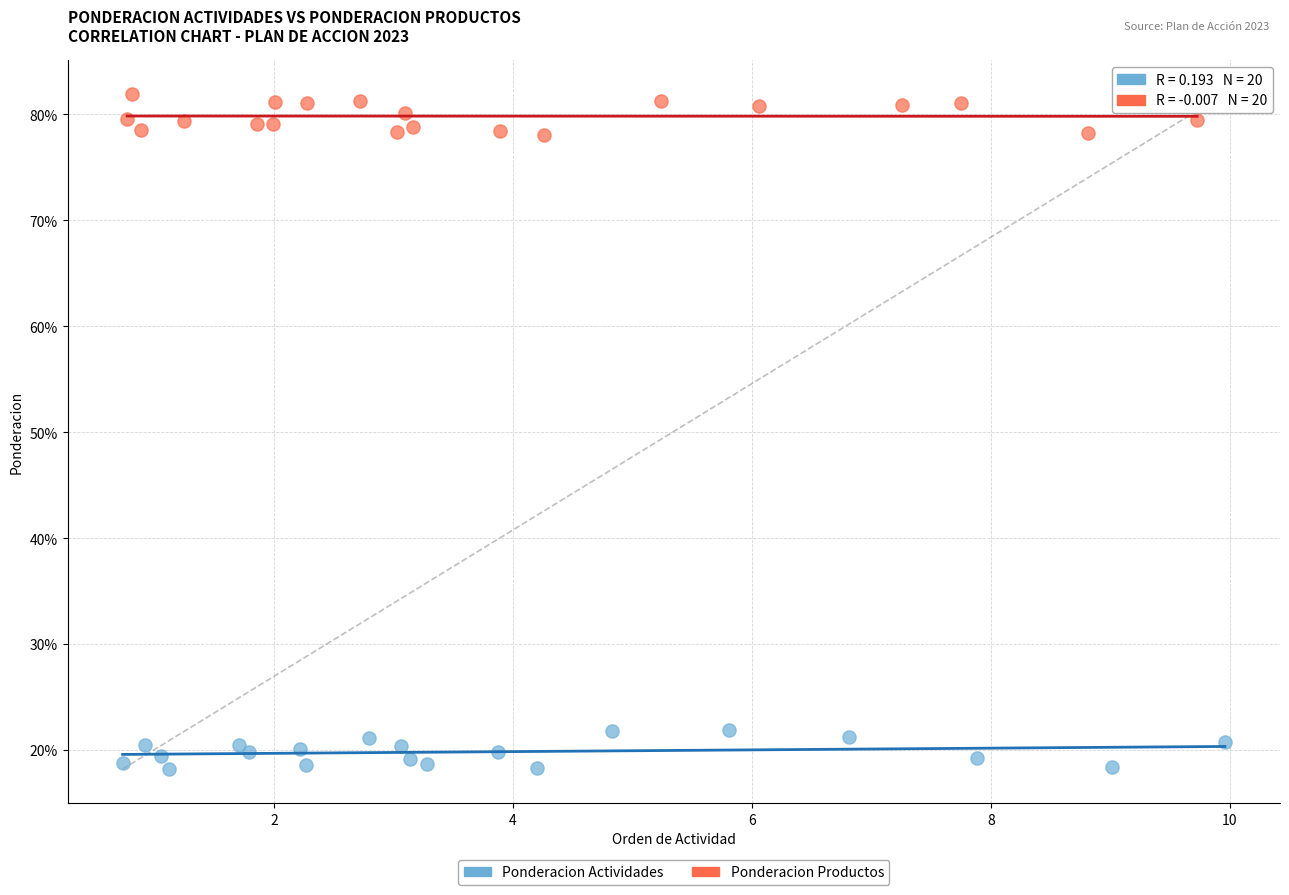

Which series contains the lowest Y value?

Ponderacion Actividades